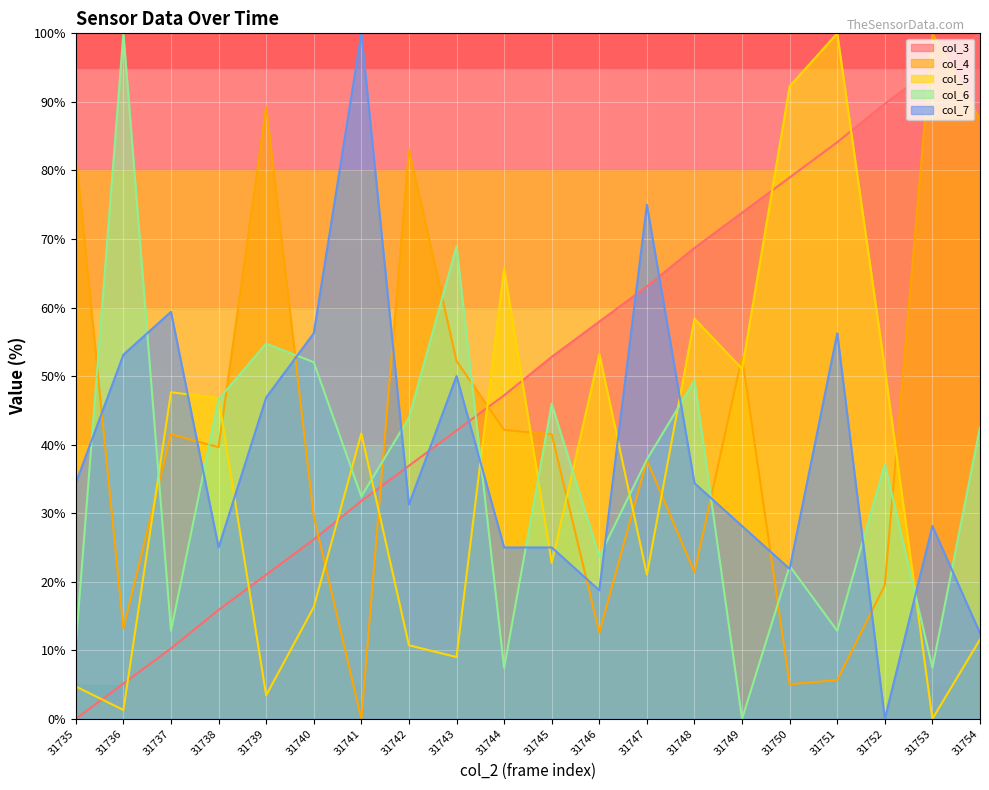

How many values in col_6 are above zero?

19